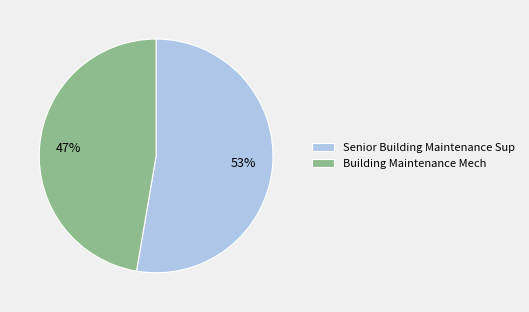

Rank the categories by value from highest to lowest.

Senior Building Maintenance Sup, Building Maintenance Mech